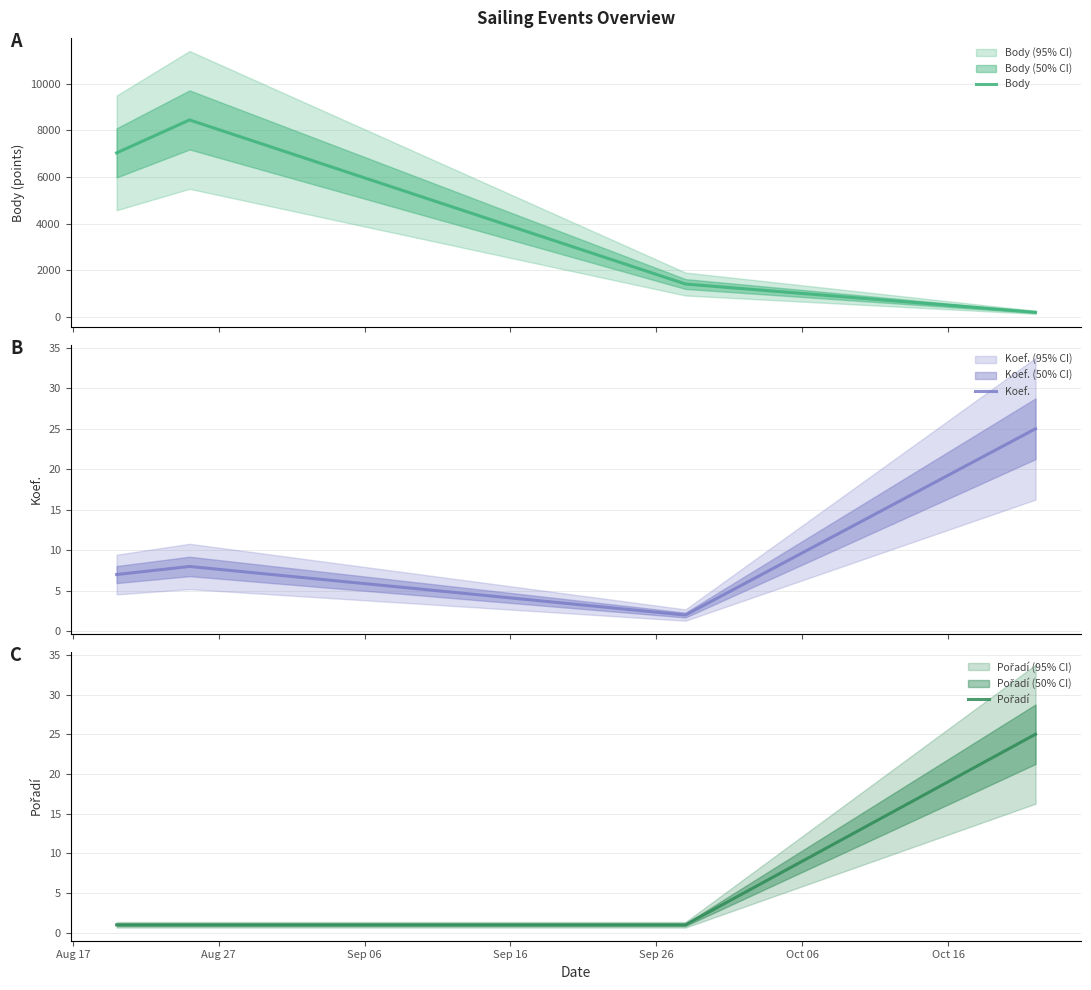

What is the maximum value for Koef.?

25